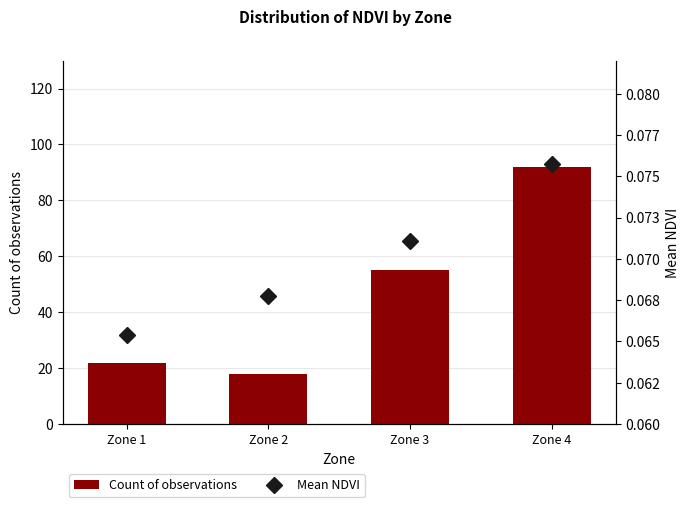

What is the difference between the second highest and second lowest values in the Count of observations series?

33